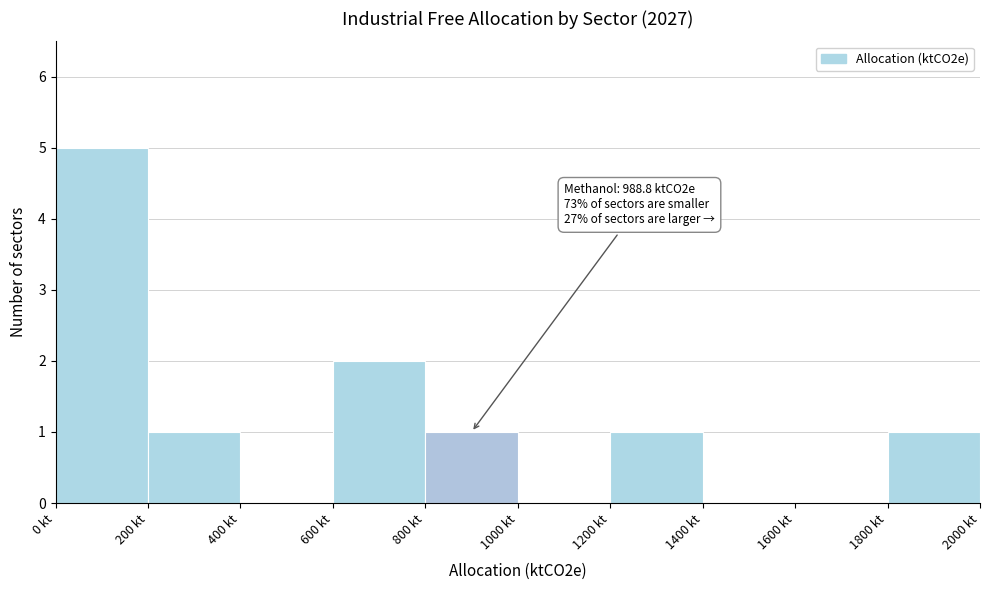

Over which range of the x-axis is the bar tallest?

0 to 200